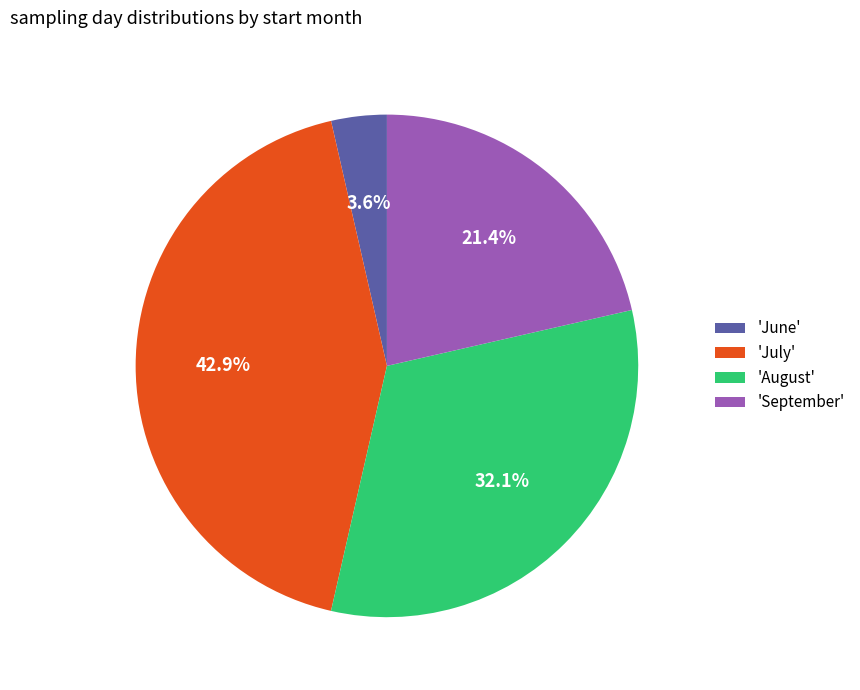

Which has a higher value, 'September' or 'August'?

'August'